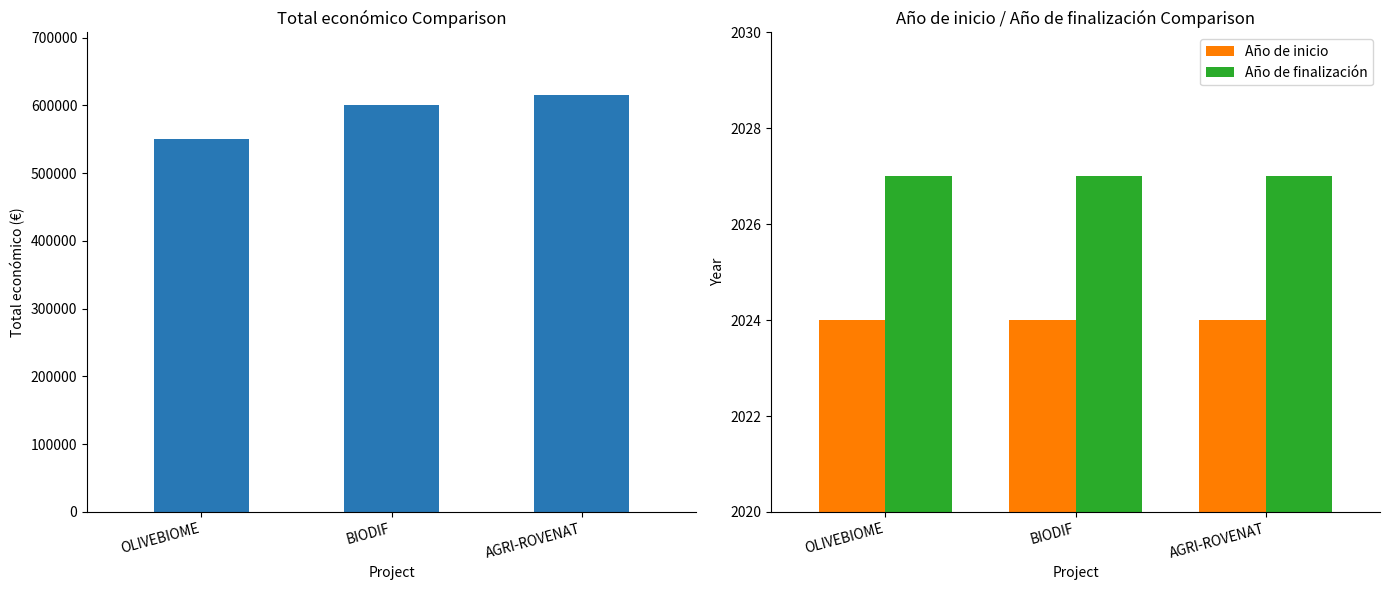

How many bars are there in total?

9